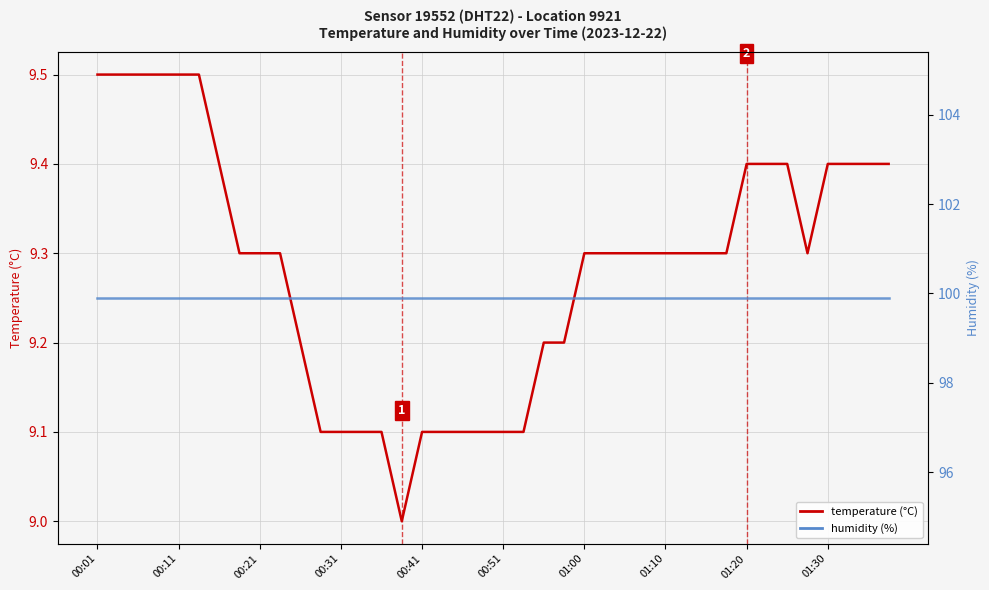

What is the average value of the humidity series?

99.9